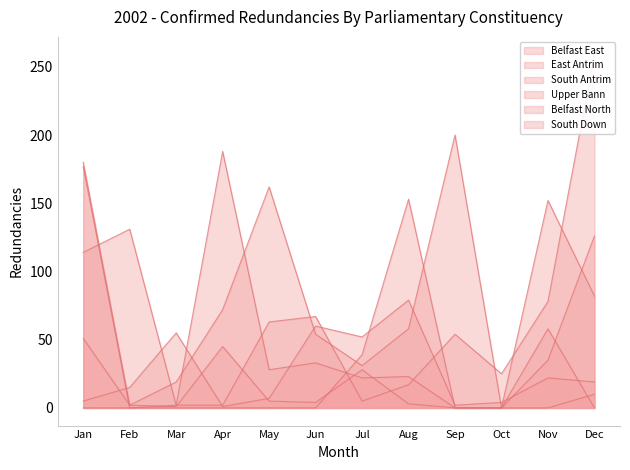

Is the value of Belfast North at Apr greater than the value of Upper Bann at Apr?

Yes